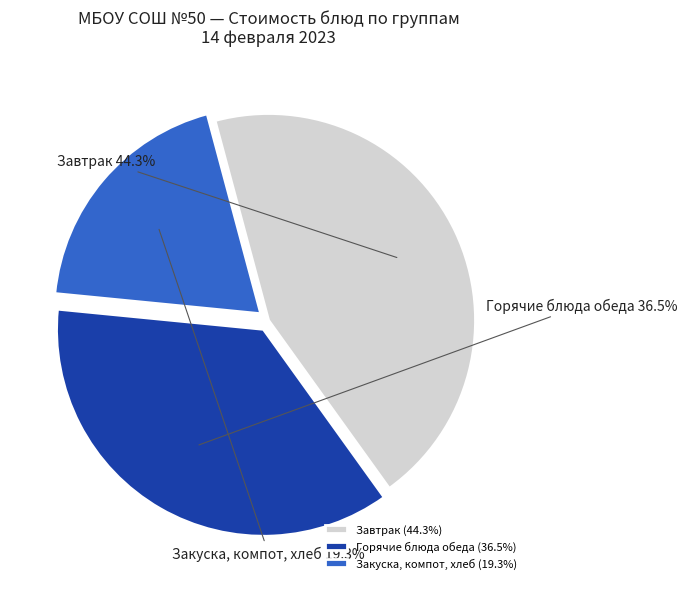

To the nearest percent, what is the difference between the largest and smallest slice percentages?

25%